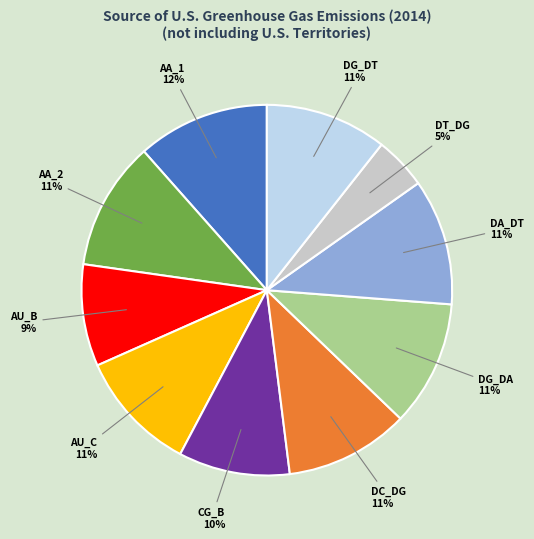

Is there a majority slice in this chart?

No